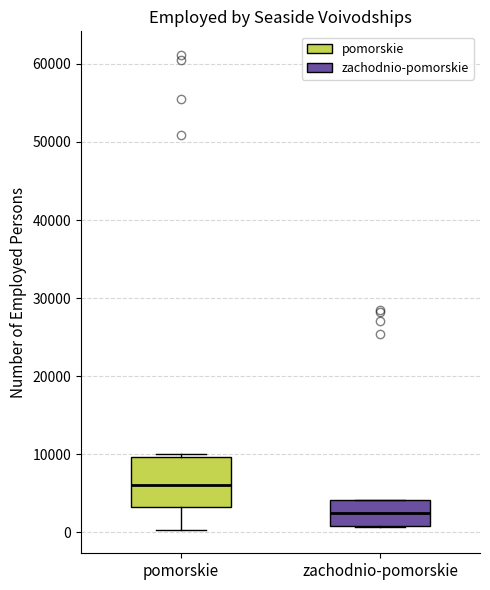

Which box's median line is the lowest?

zachodnio-pomorskie